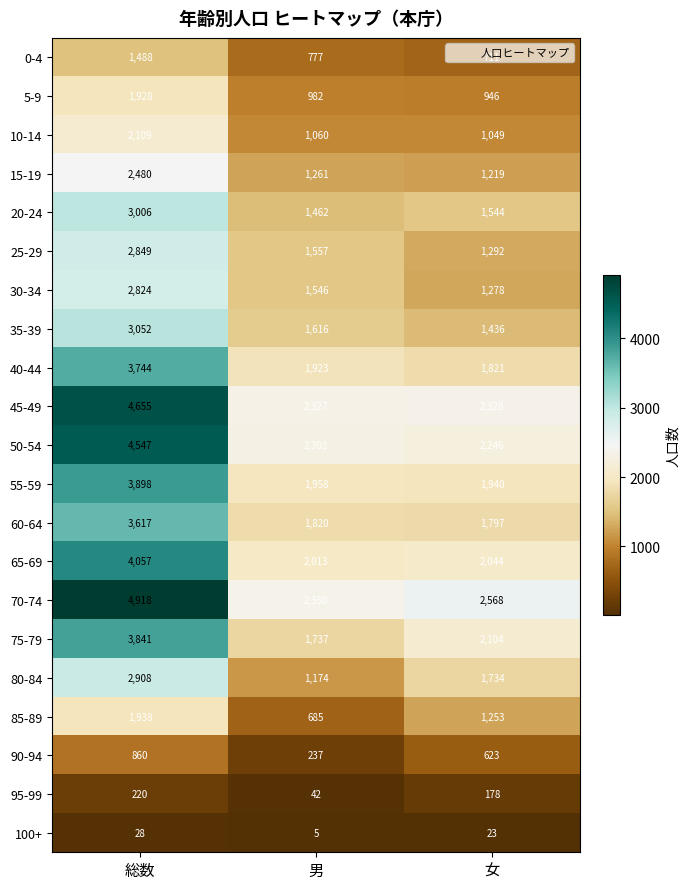

Which series has the largest total across all categories?

70-74